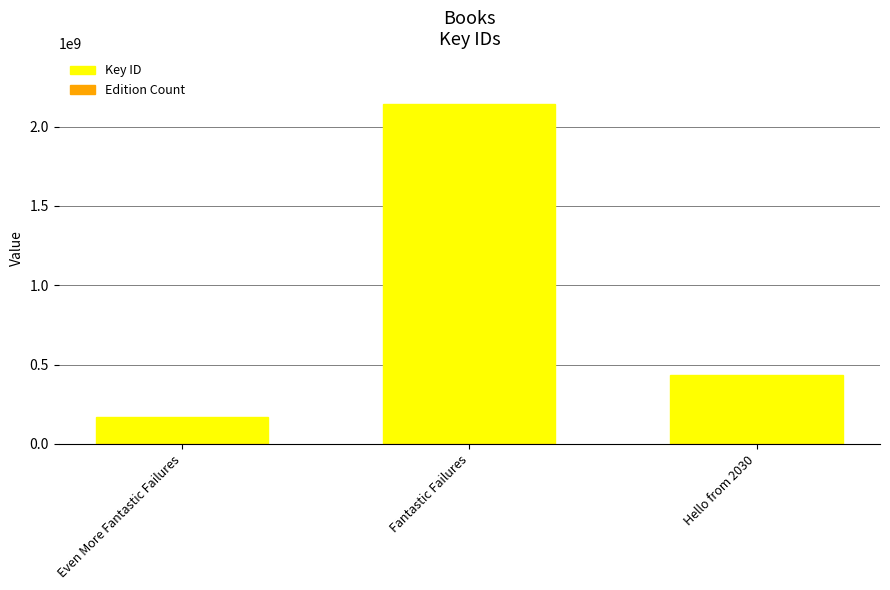

Rank the series by their average value, from lowest to highest.

Edition Count, Key ID